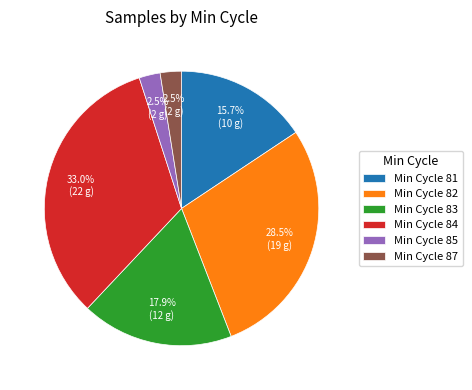

Combined, do Min Cycle 84 and Min Cycle 87 account for over 50%?

No